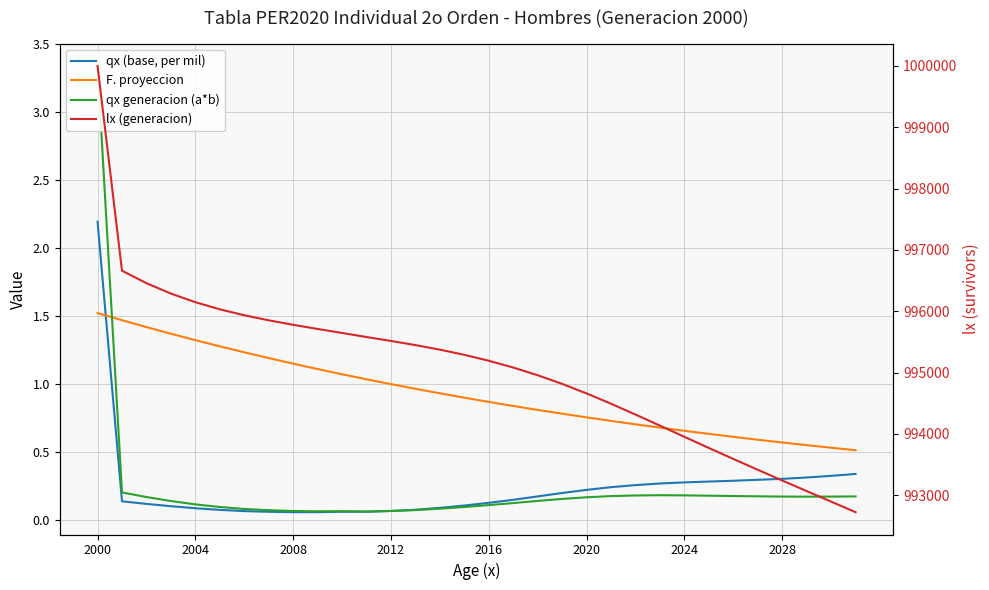

What is the sum of all lx (generacion) values?

31842061.4